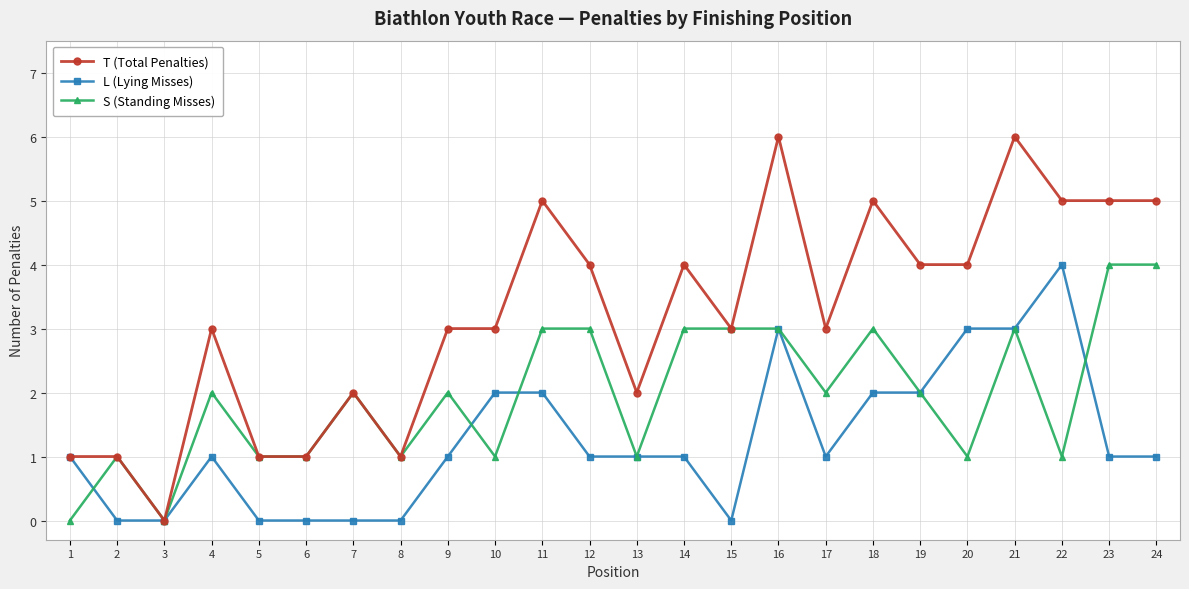

What is the sum of all T (Total Penalties) values?

77